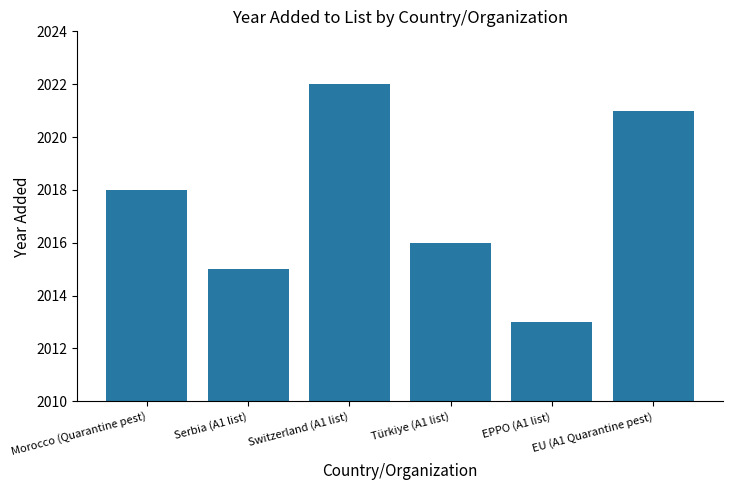

The chart shows a value of 3069 at Morocco (Quarantine pest). True or false?

False